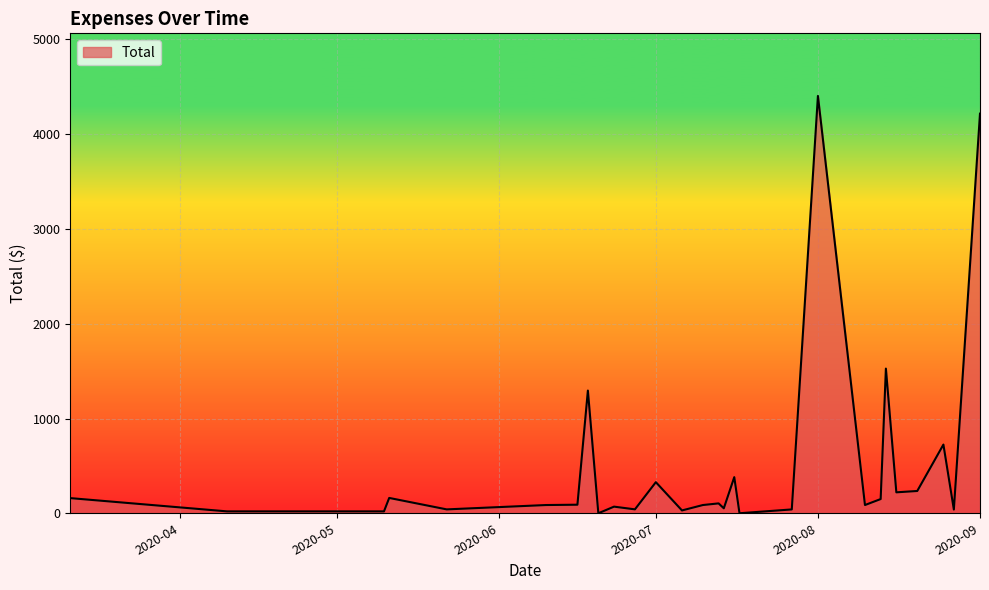

Does the chart display data point markers on the line(s)?

No